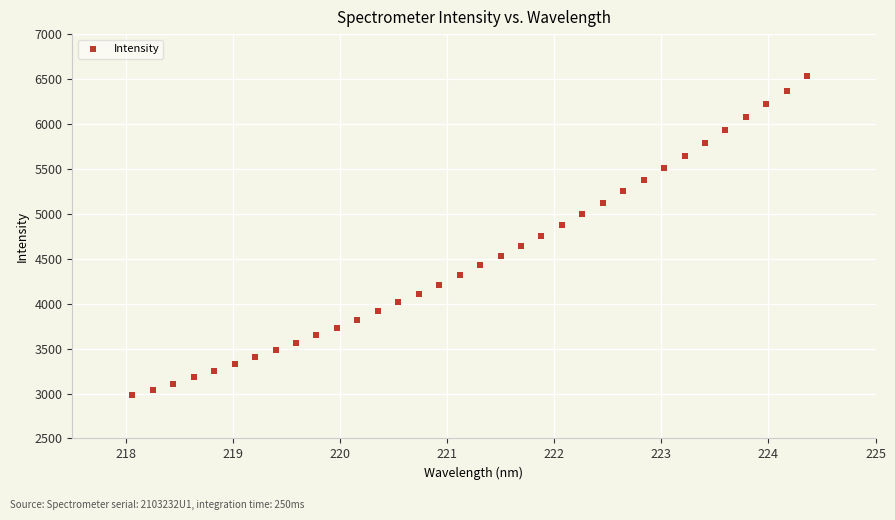

What is the range of Y values (max minus min)?

3550.2